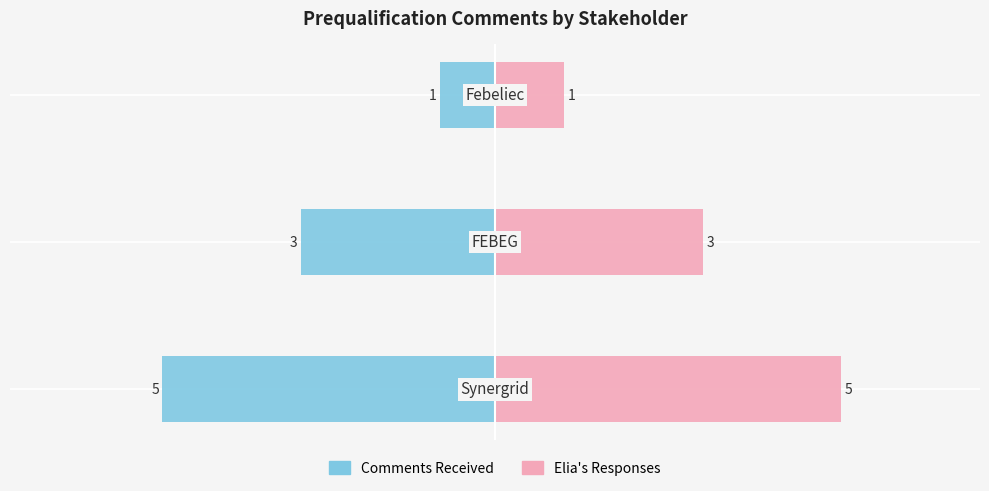

List the series in order of their peak value, highest first.

Elia's Responses, Comments Received